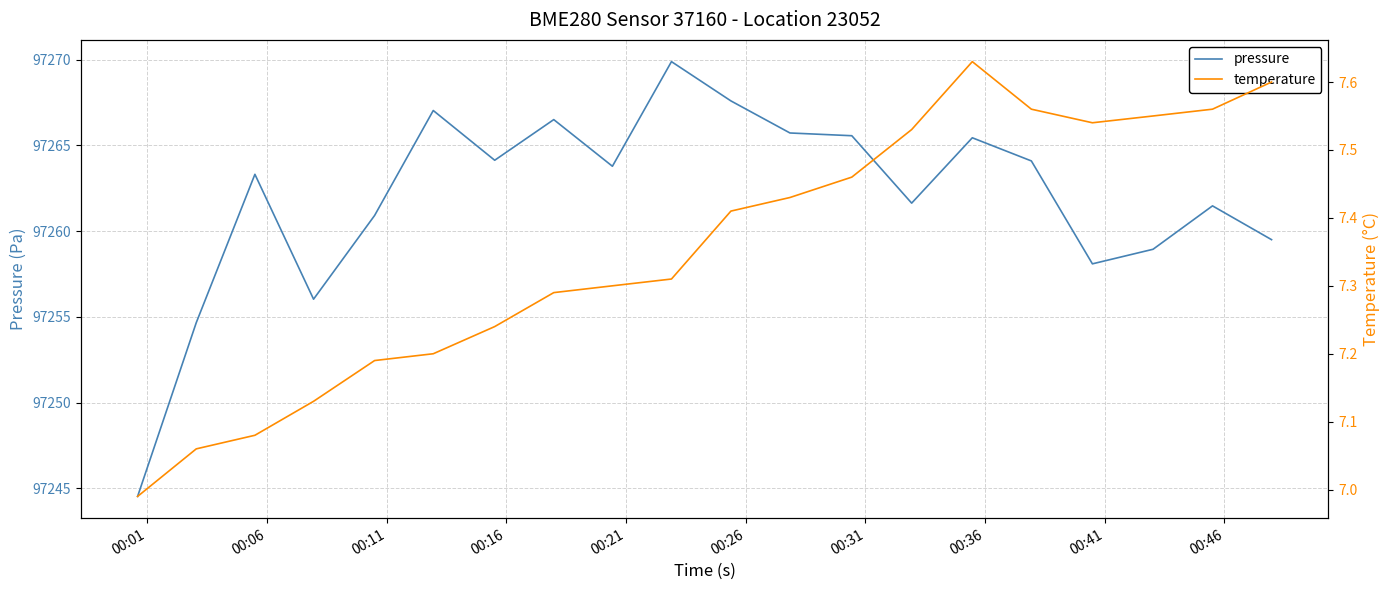

At 00:26, list the series in order from smallest to largest.

temperature, pressure